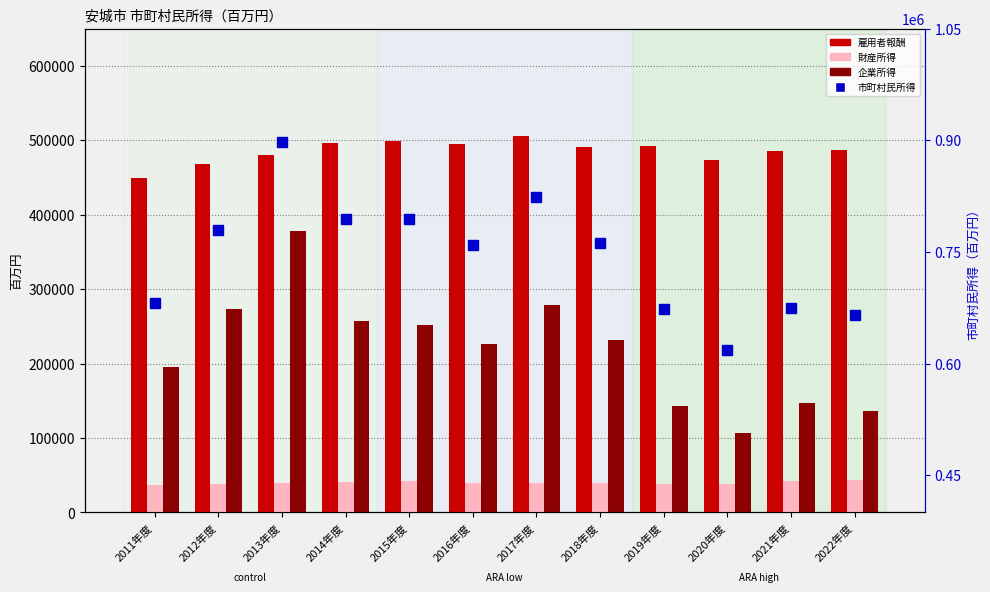

What is the approximate value of 雇用者報酬 at 2021年度, to the nearest 100?

485800